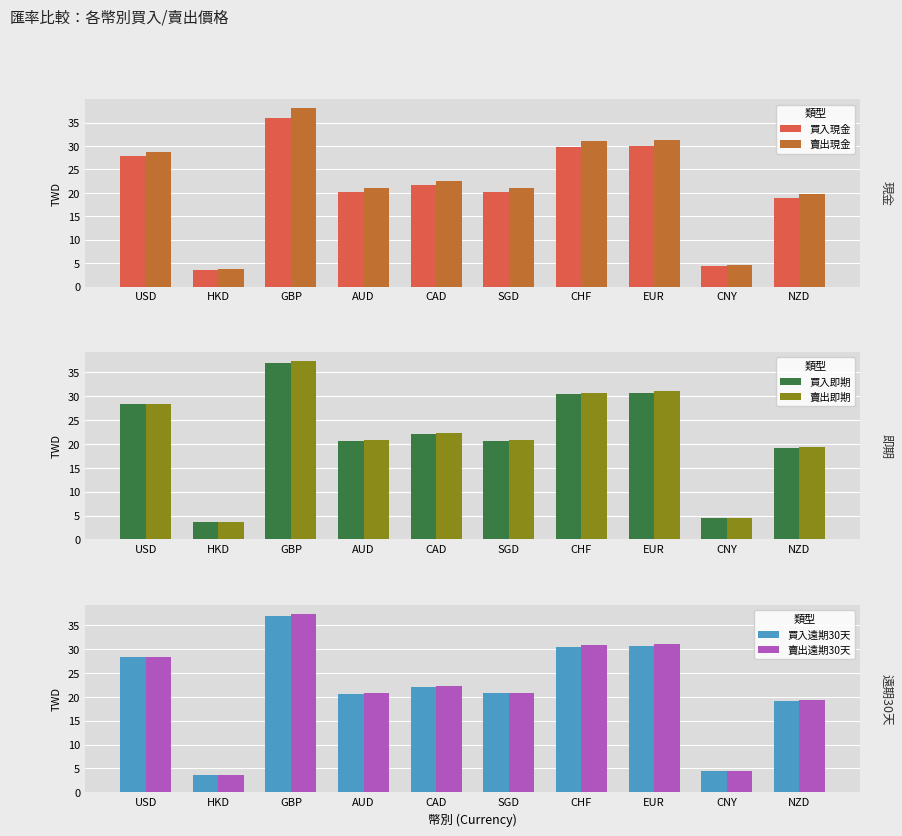

What is the label of the 3rd bar from the left?

GBP